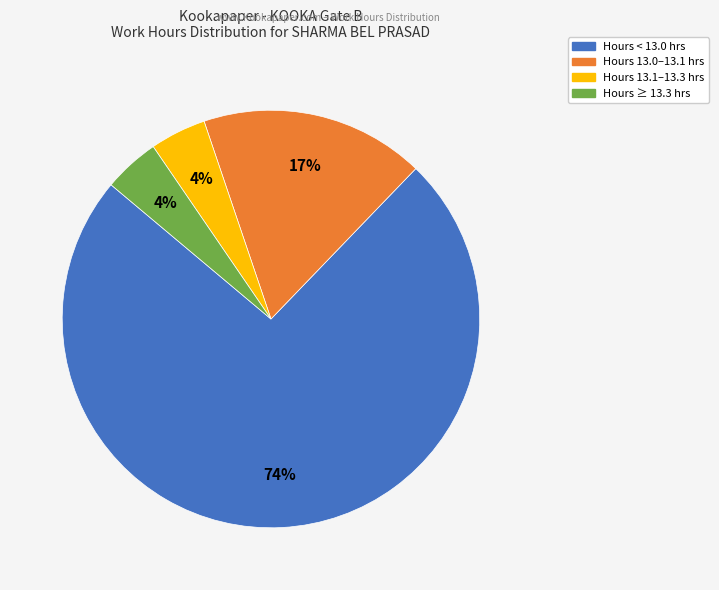

Does any single category account for the majority?

Yes